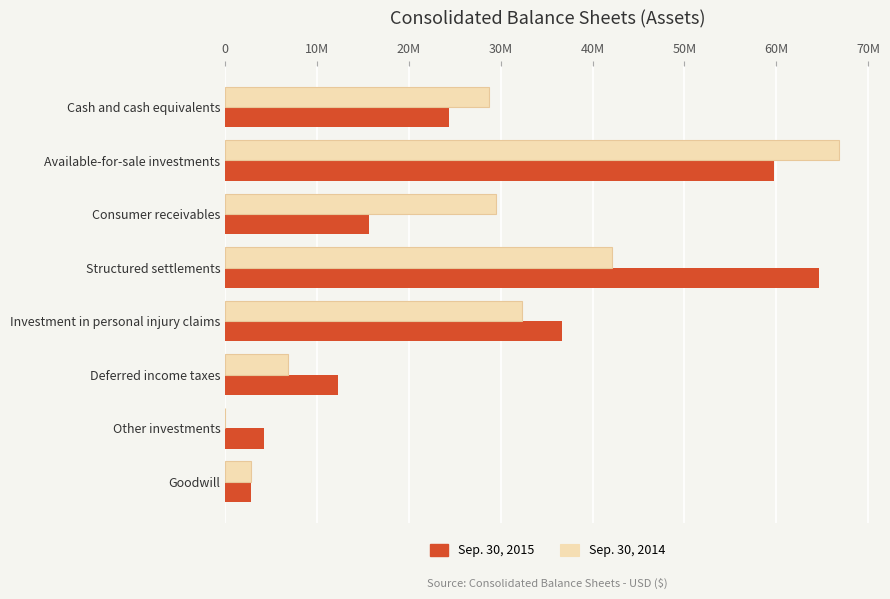

What are all the series names shown in the legend?

Sep. 30, 2015, Sep. 30, 2014